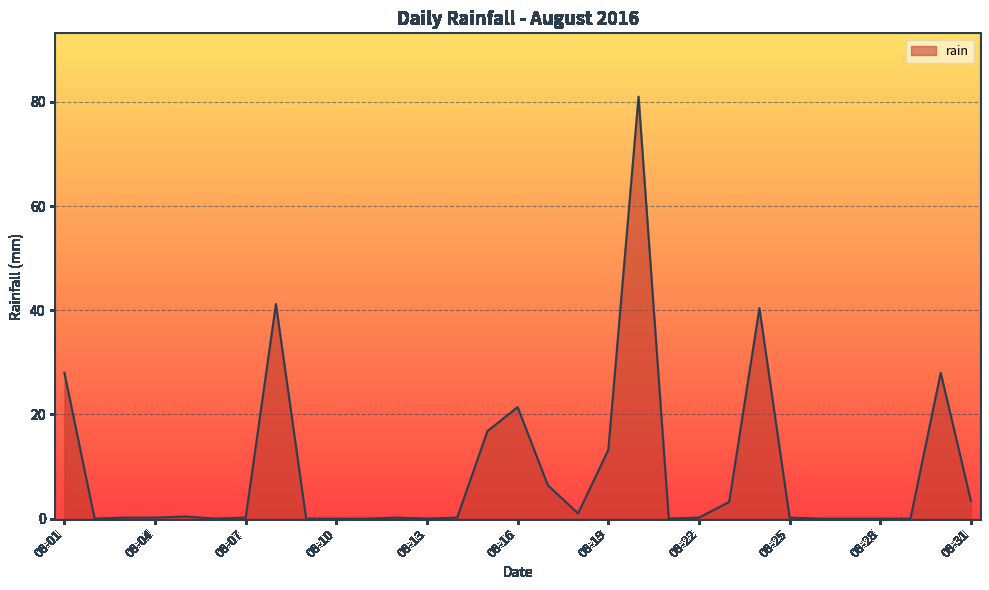

What is the greatest value displayed?

81.0